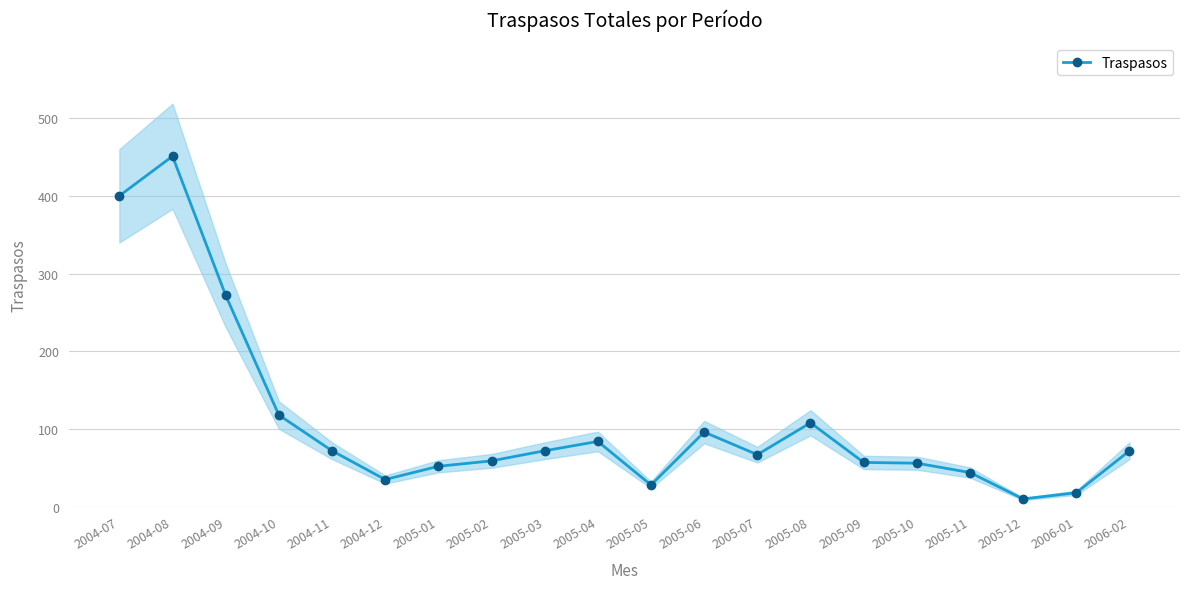

Is it true that the value at 2005-07 is 16?

False